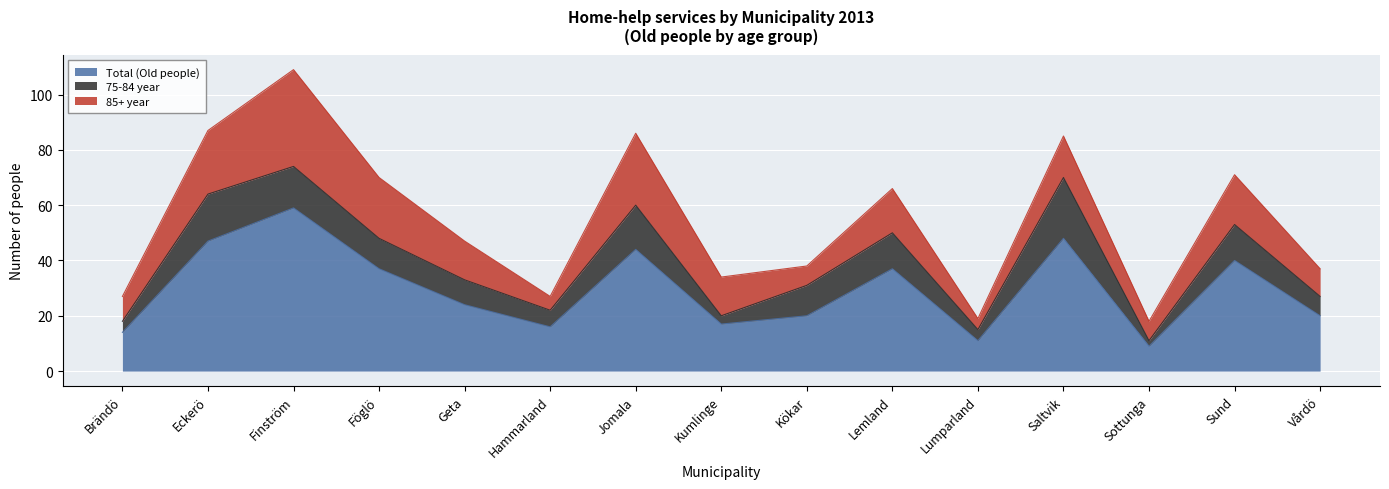

What is the spread (max minus min) of values at Kökar?

13